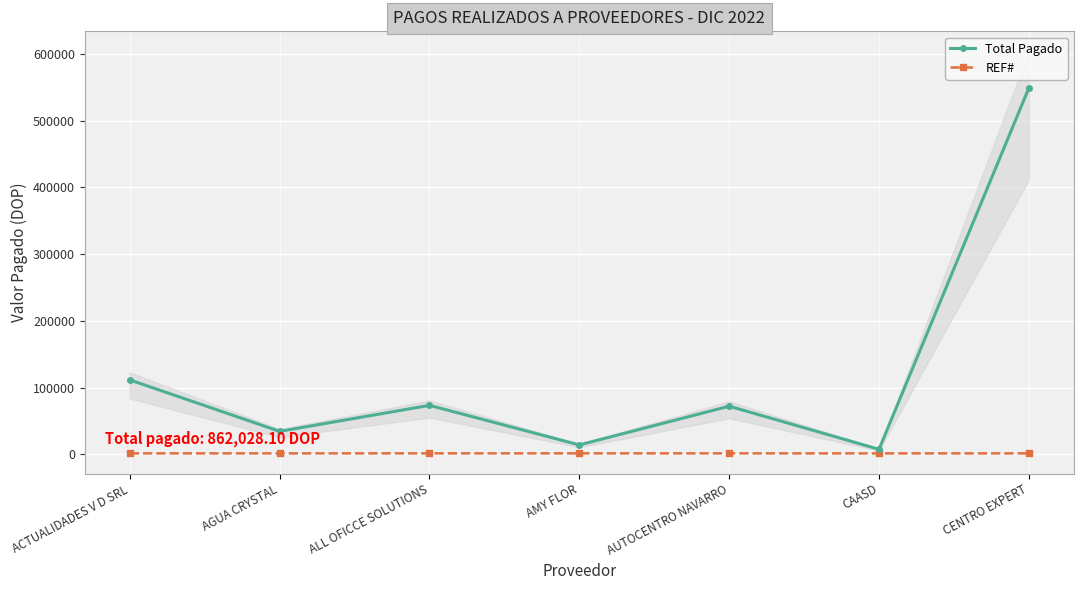

What is the label of the 7th point from the right?

ACTUALIDADES V D SRL